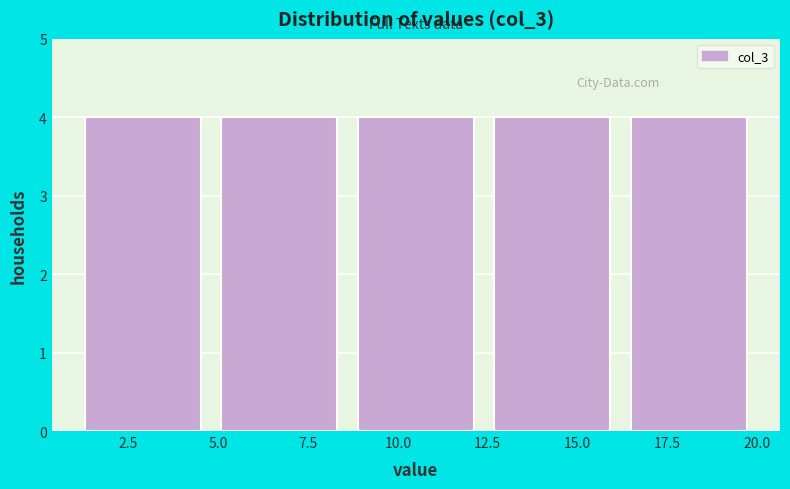

Reading left to right, transcribe this chart: for each bar, give the range it covers on the x-axis and its height. Neither the bar edges nor the heights are printed on the chart, so give them approximately, as read against the axes.

1.0 to 4.8: 4
4.8 to 8.6: 4
8.6 to 12.4: 4
12.4 to 16.2: 4
16.2 to 20.0: 4